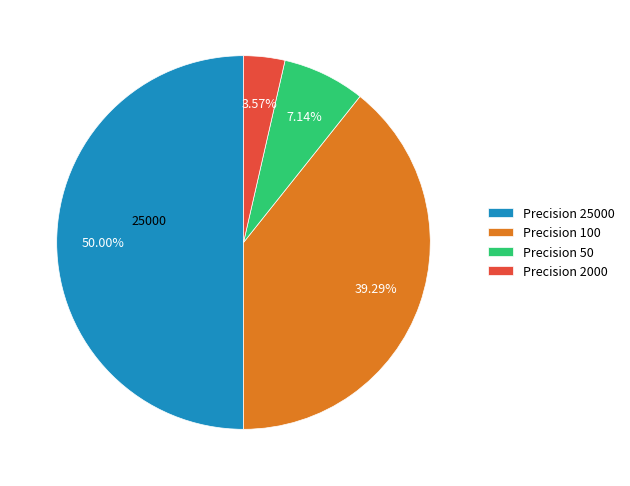

Combined, do Precision 50 and Precision 100 account for over 50%?

No